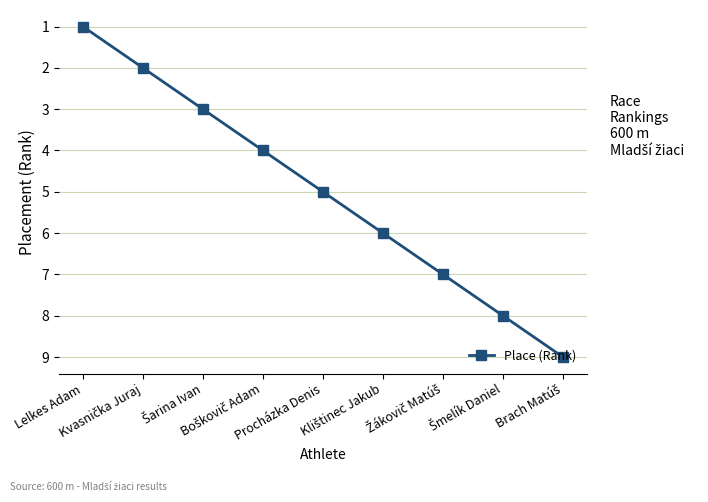

What is the difference between the maximum and minimum values?

8